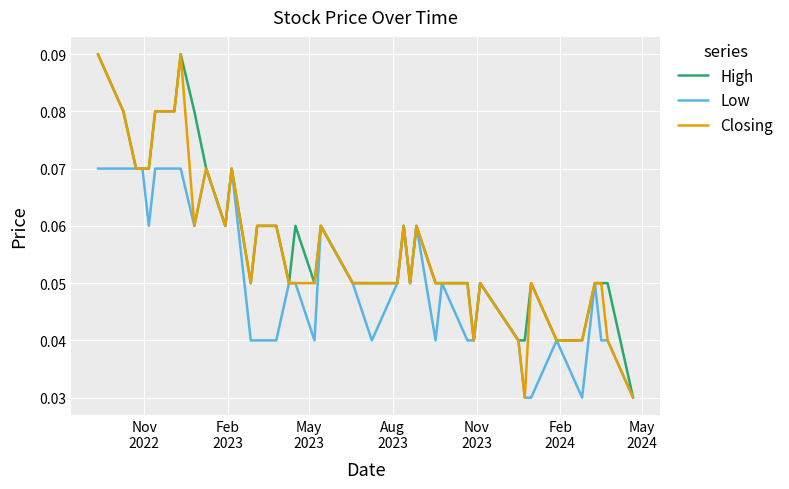

What is the sum of all High values?

2.3